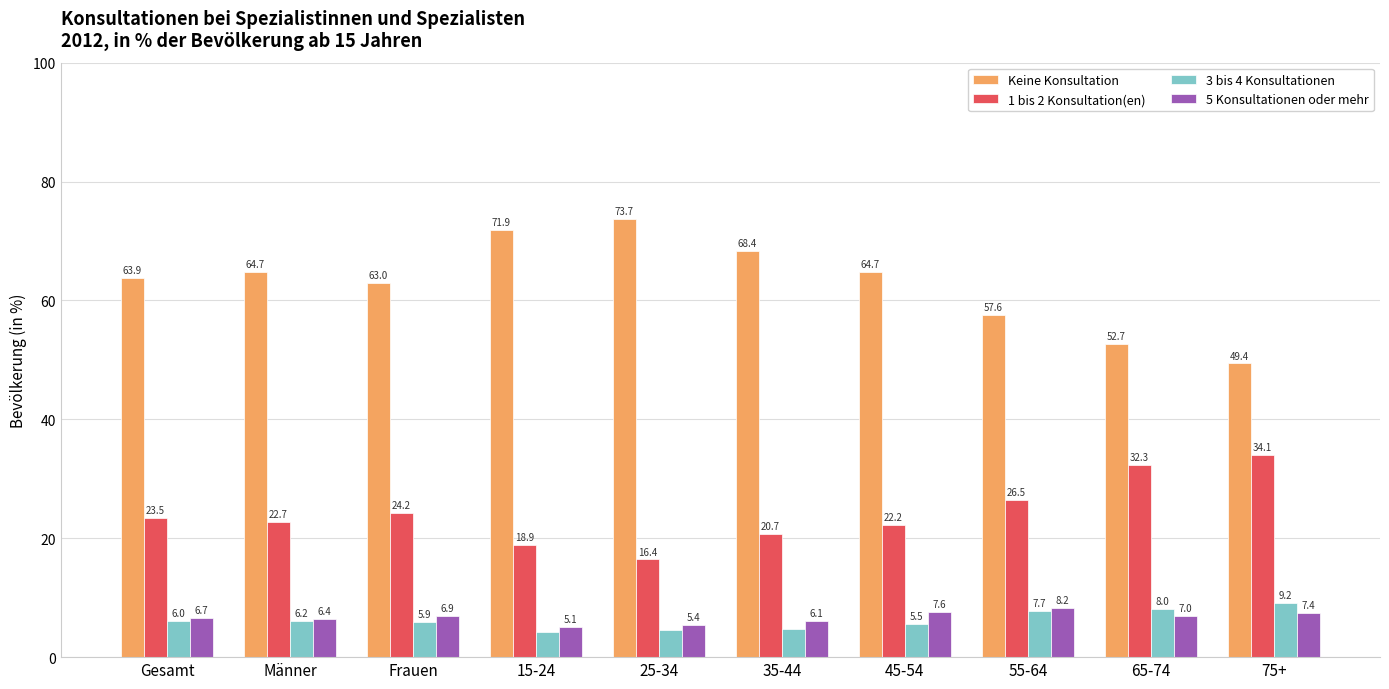

What are all the series names shown in the legend?

Keine Konsultation, 1 bis 2 Konsultation(en), 3 bis 4 Konsultationen, 5 Konsultationen oder mehr